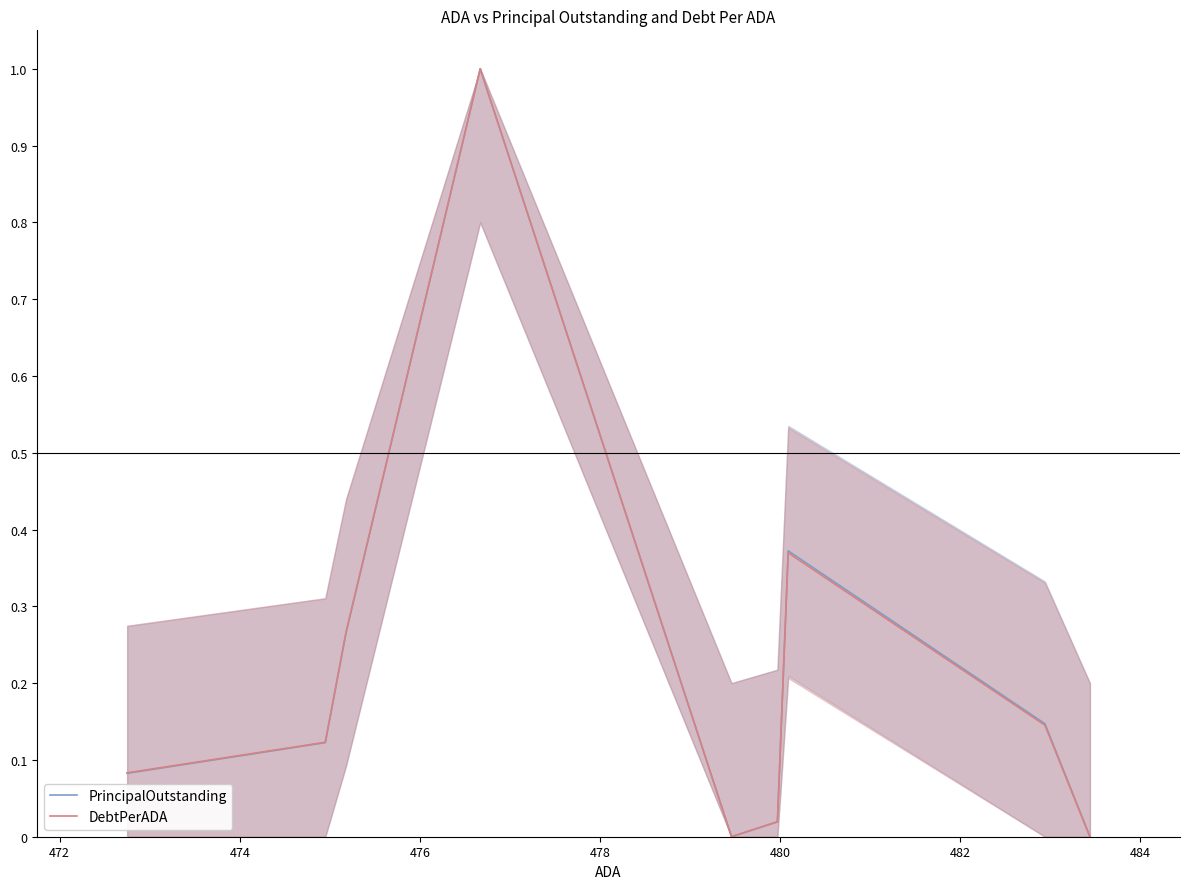

Is this an area chart (filled region under the line)?

No